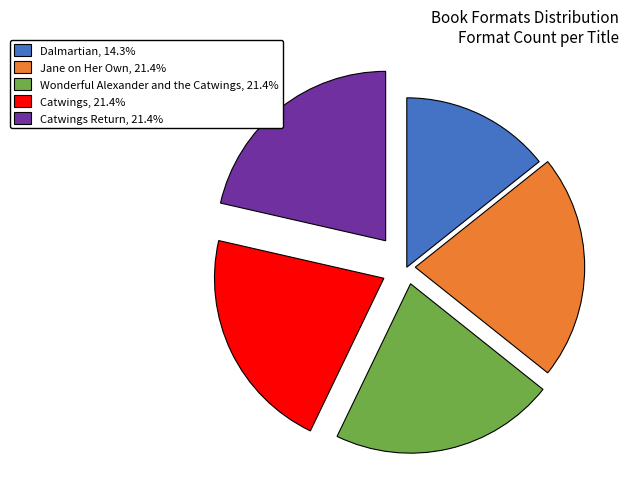

Do Wonderful Alexander and the Catwings, 21.4% and Dalmartian, 14.3% together represent more than half of the pie?

No